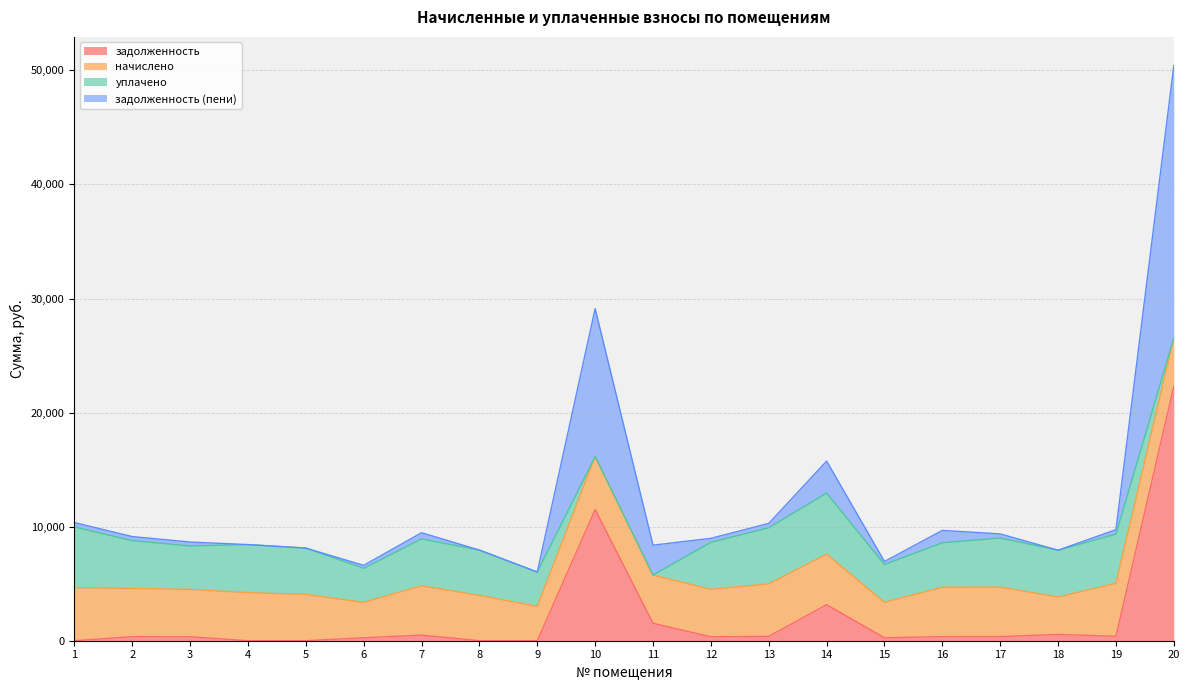

How many lines are shown in the chart?

4